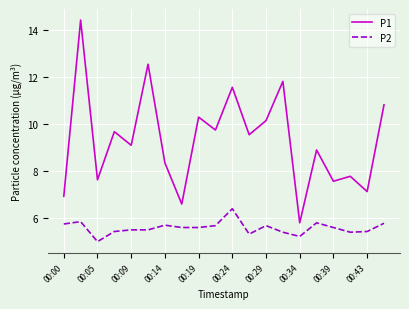

In P1, how many points are lower than both neighbors (excluding endpoints)?

8